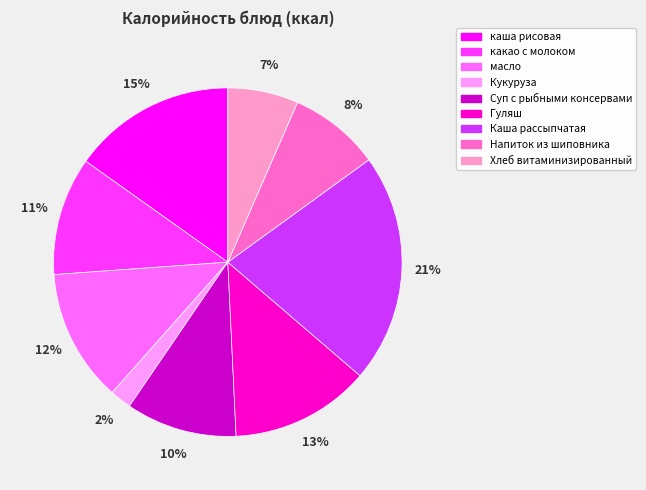

Do Напиток из шиповника and масло together represent more than half of the pie?

No